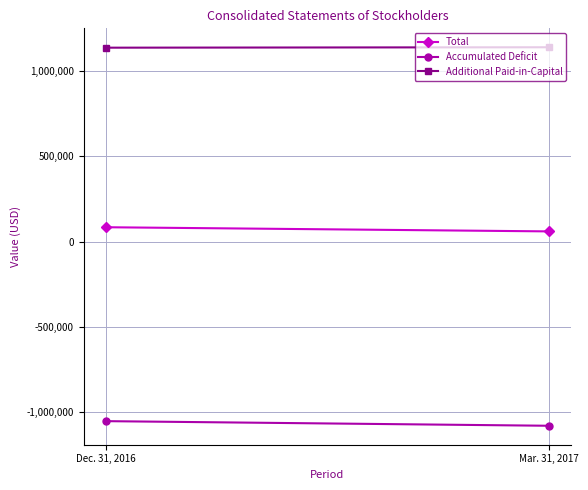

What are all the series names shown in the legend?

Total, Accumulated Deficit, Additional Paid-in-Capital